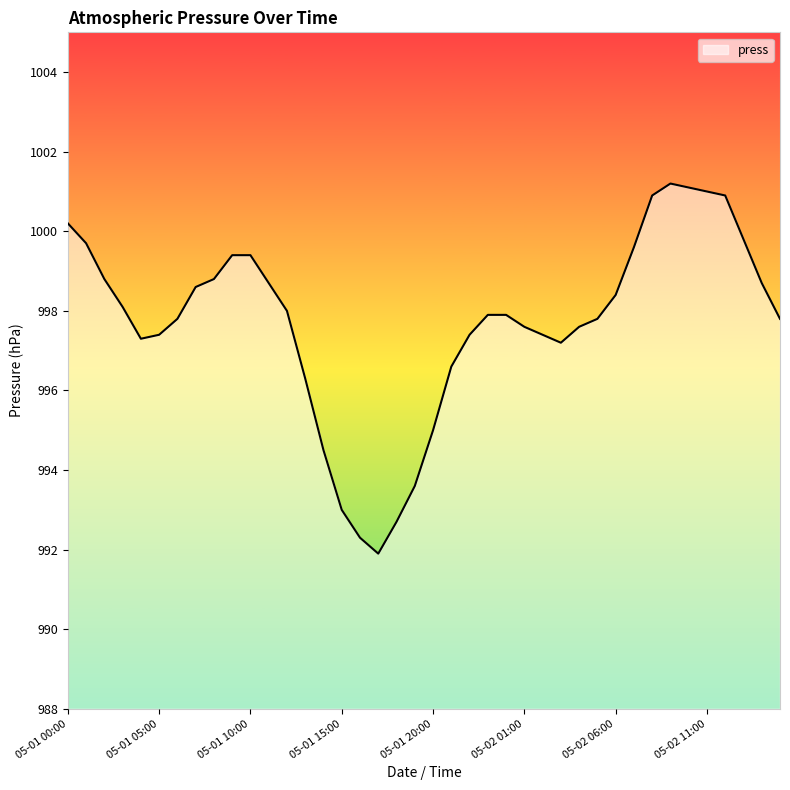

What is the sum of all values?

39908.3